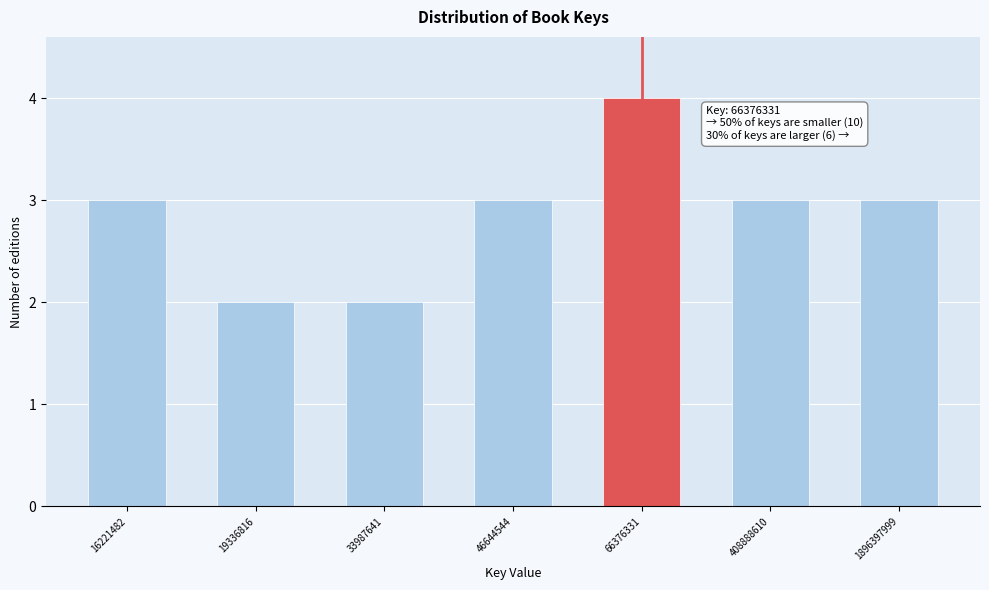

Reading left to right, what are all the values shown in this chart?

16221482=3	19336816=2	33987641=2	46644544=3	66376331=4	408888610=3	1896397999=3